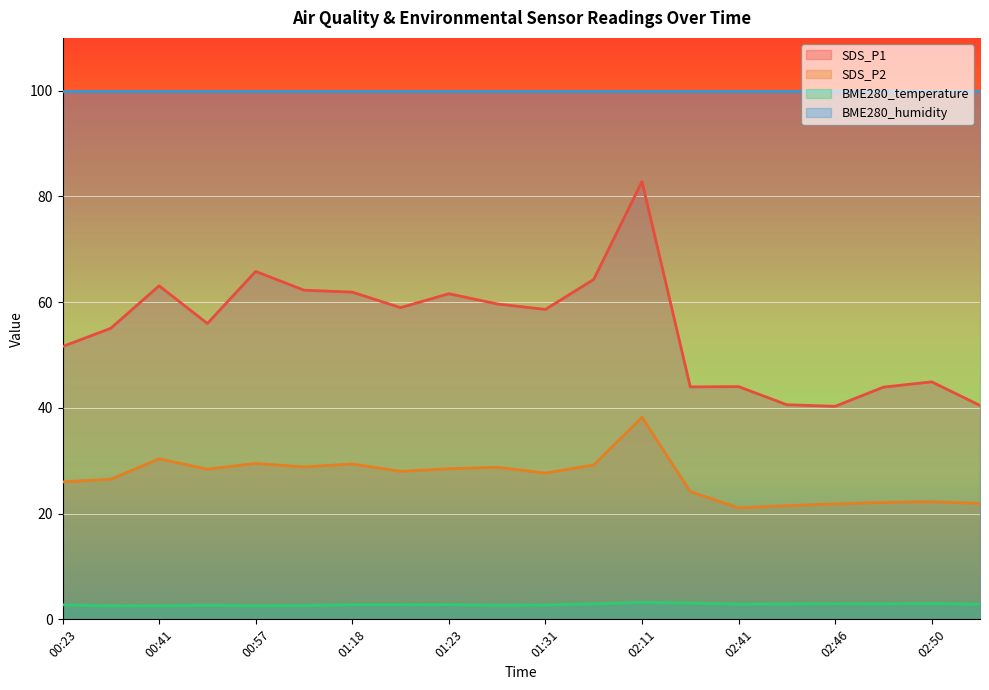

True or false: SDS_P1 and SDS_P2 cross at least once.

False